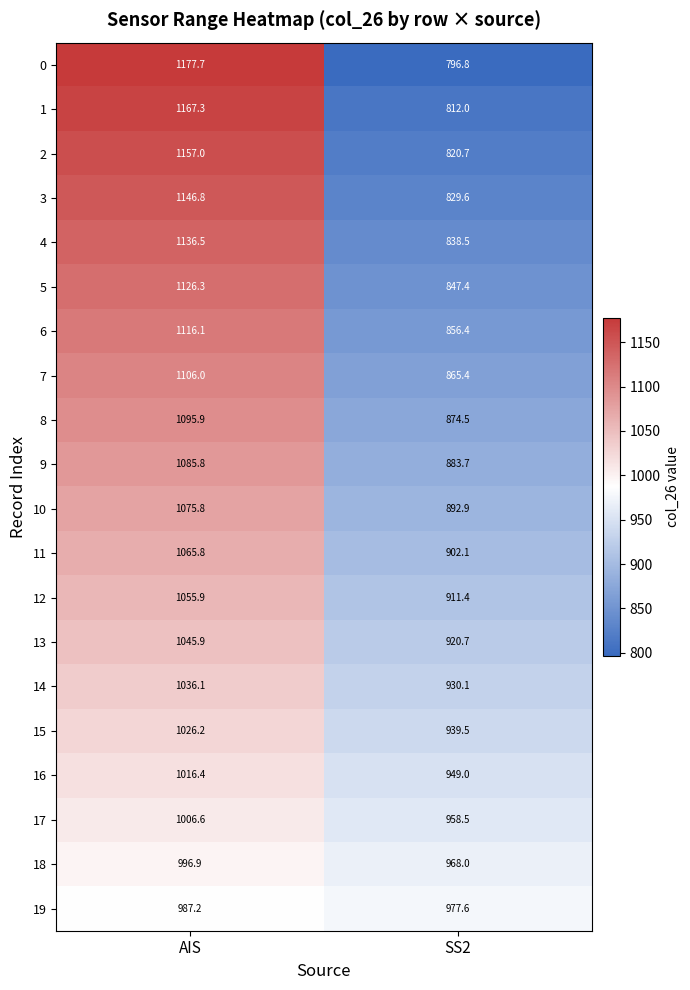

Which series has the largest total across all categories?

1